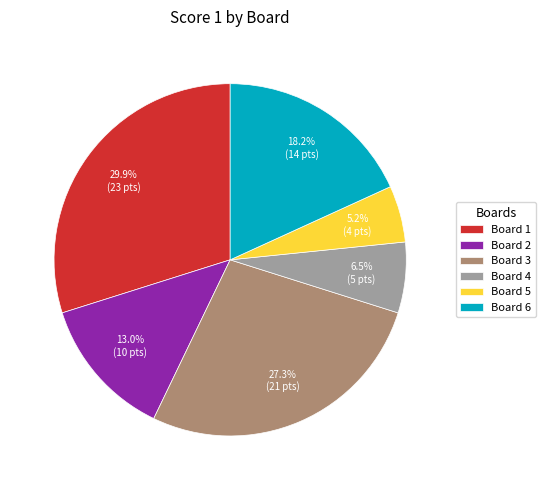

Which slice is the largest?

Board 1